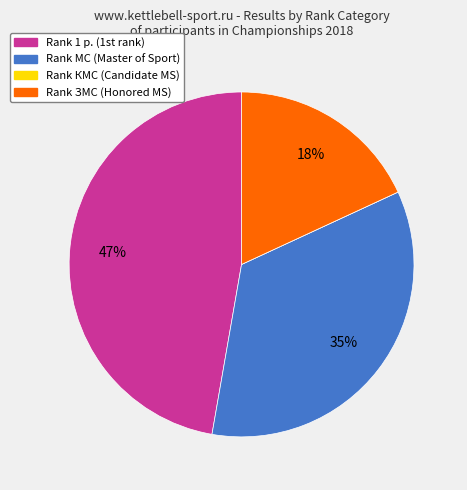

Does any single category account for the majority?

No